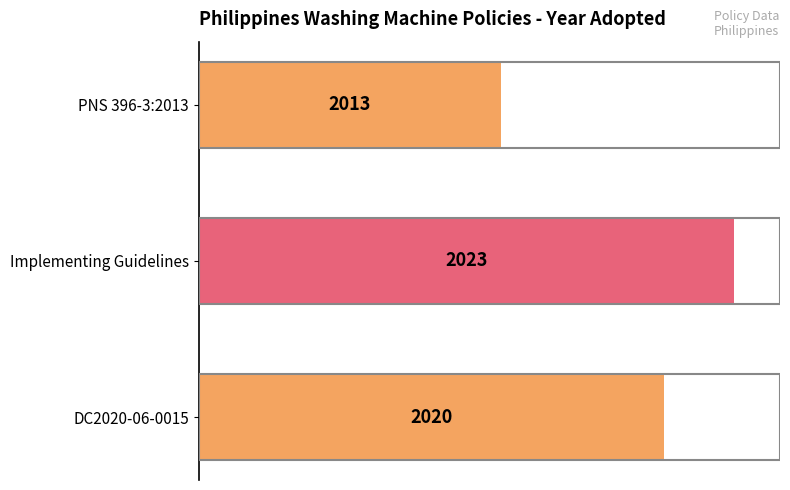

How many bars are there in total?

3